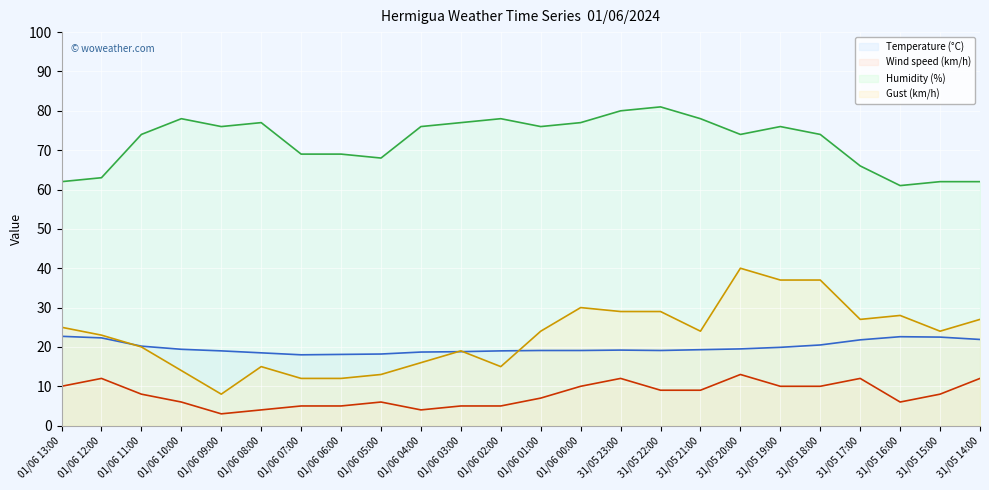

What is the maximum value shown in the chart?

81.0